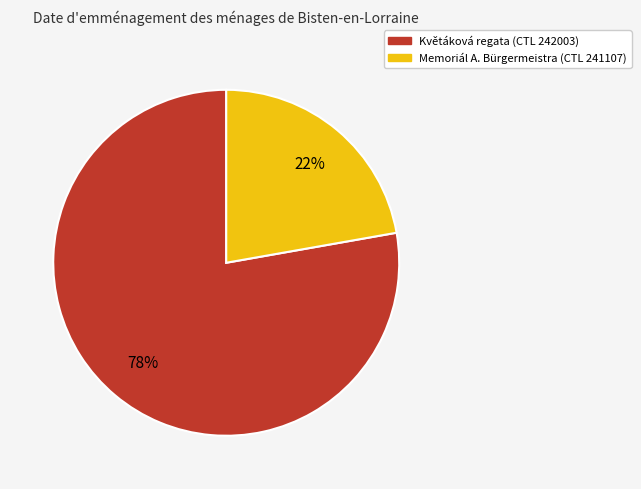

To the nearest percent, what is the difference between the largest and smallest slice percentages?

56%